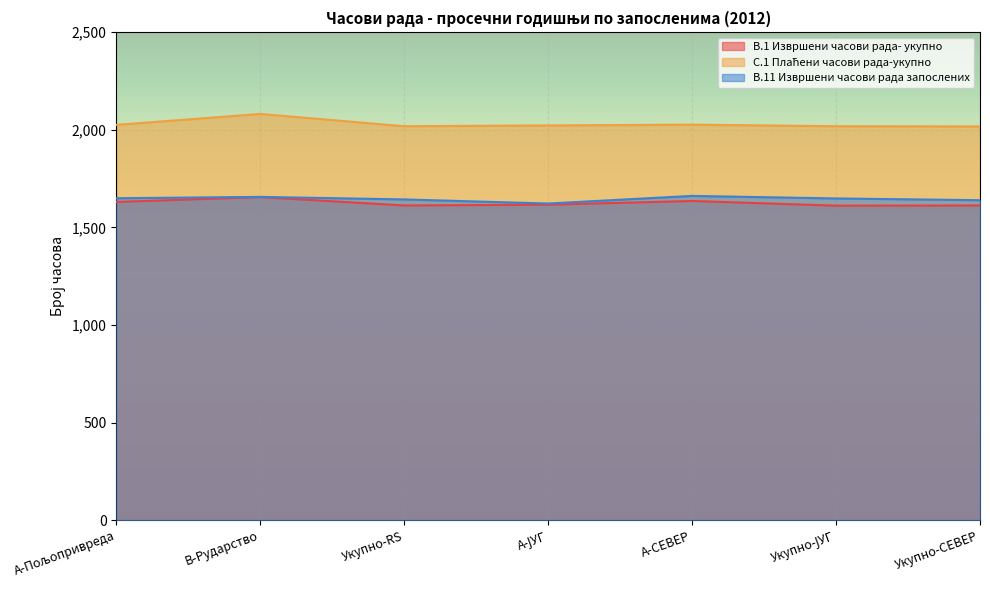

What position from the left is B-Рударство?

2